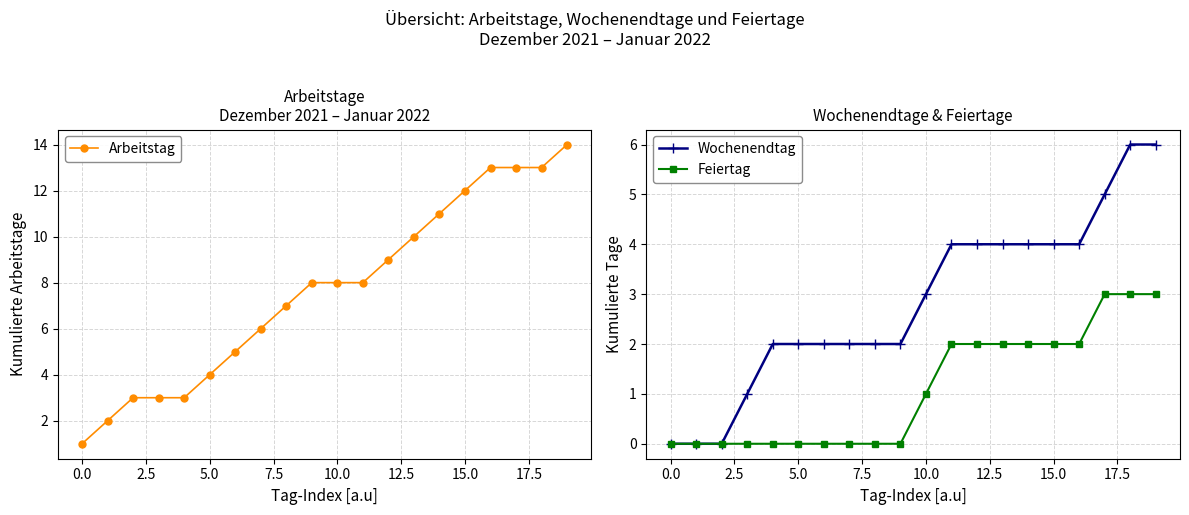

How many lines are shown in the chart?

3